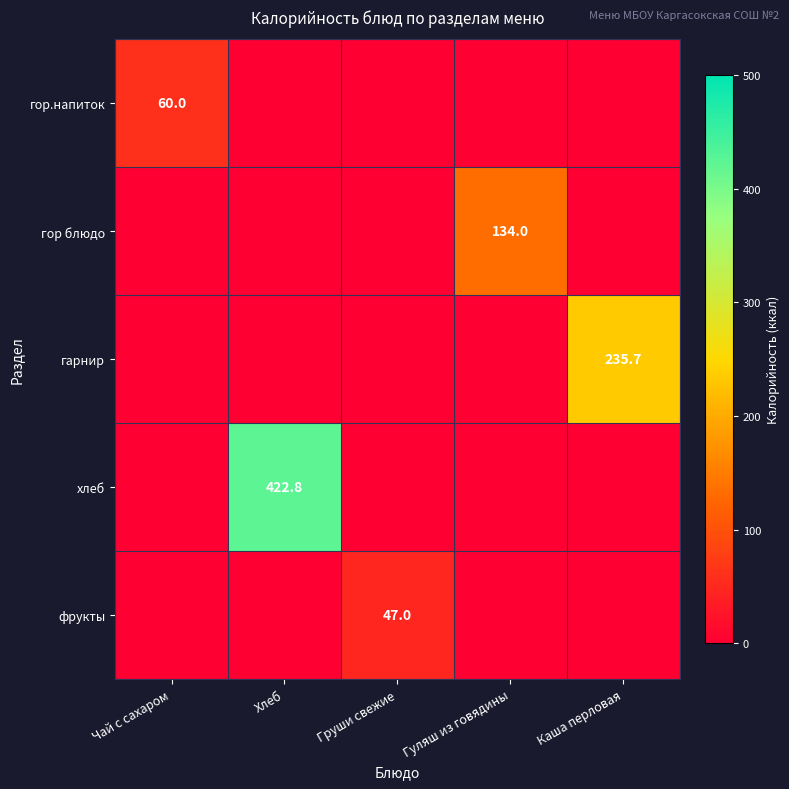

Is it true that хлеб equals 422.8 at Хлеб?

True